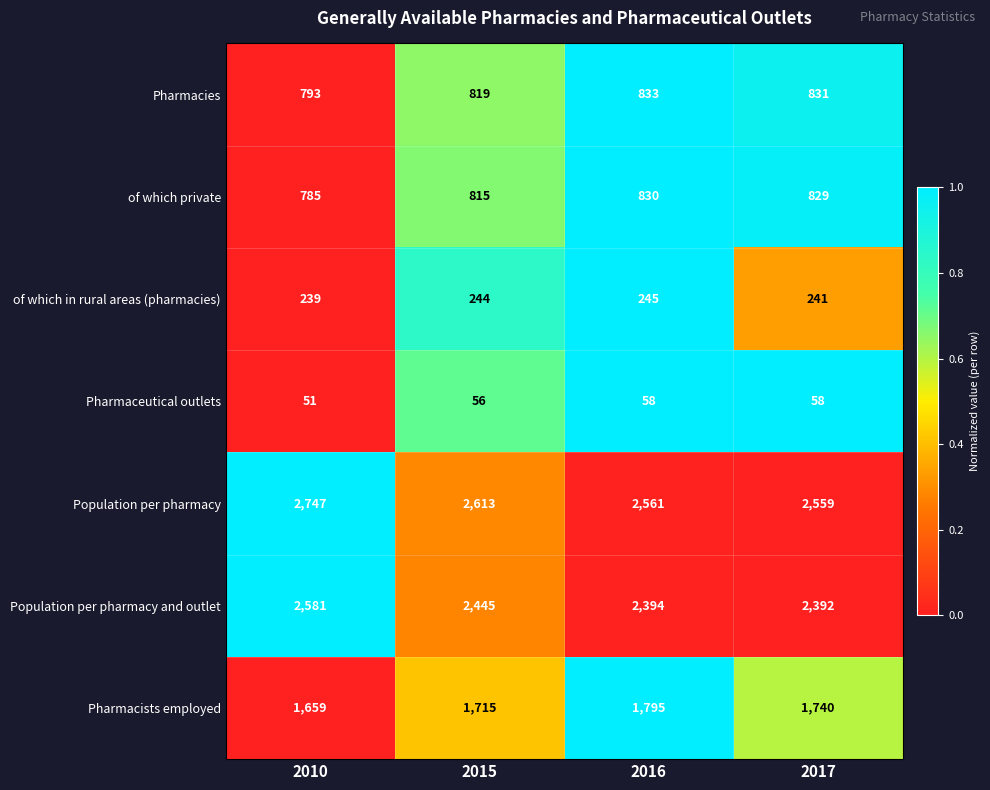

Between 2010 and 2015, which series saw the biggest shift?

Population per pharmacy and outlet